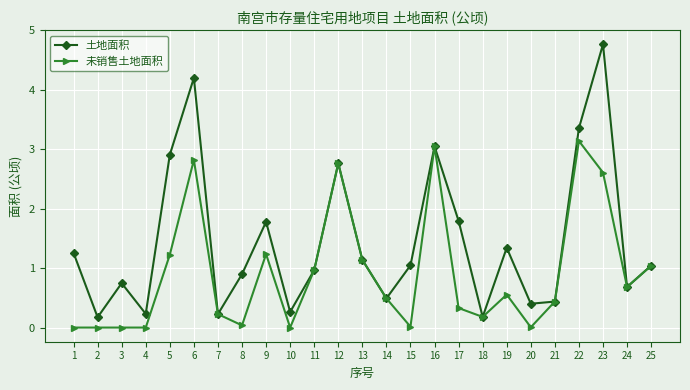

At which label does 未销售土地面积 reach its peak?

22